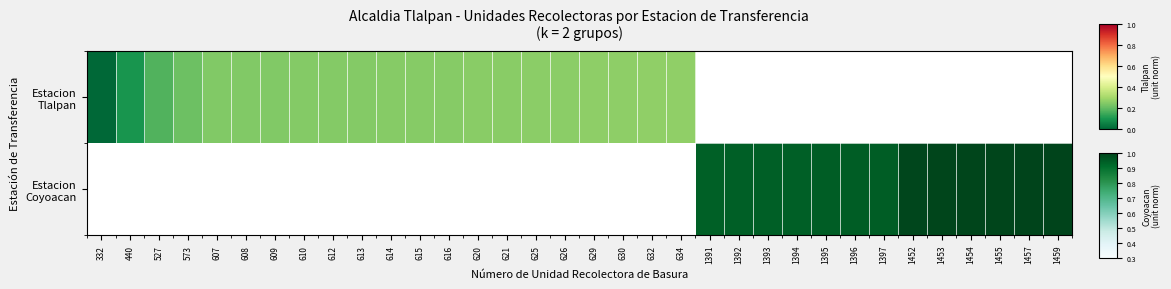

True or false: the data shows nan at 634.

False